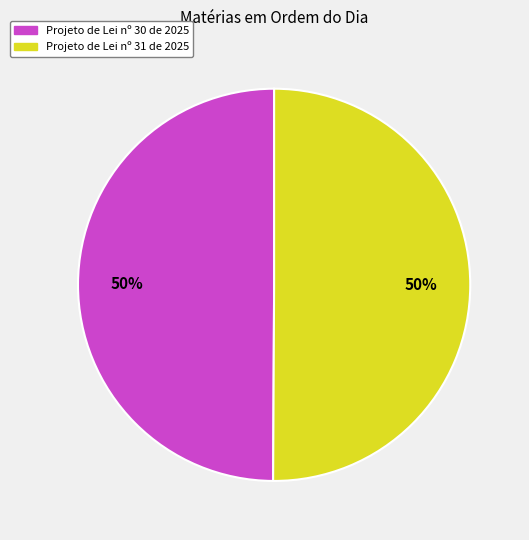

What is the ratio of the value at Projeto de Lei nº 30 de 2025 to the value at Projeto de Lei nº 31 de 2025?

1.0